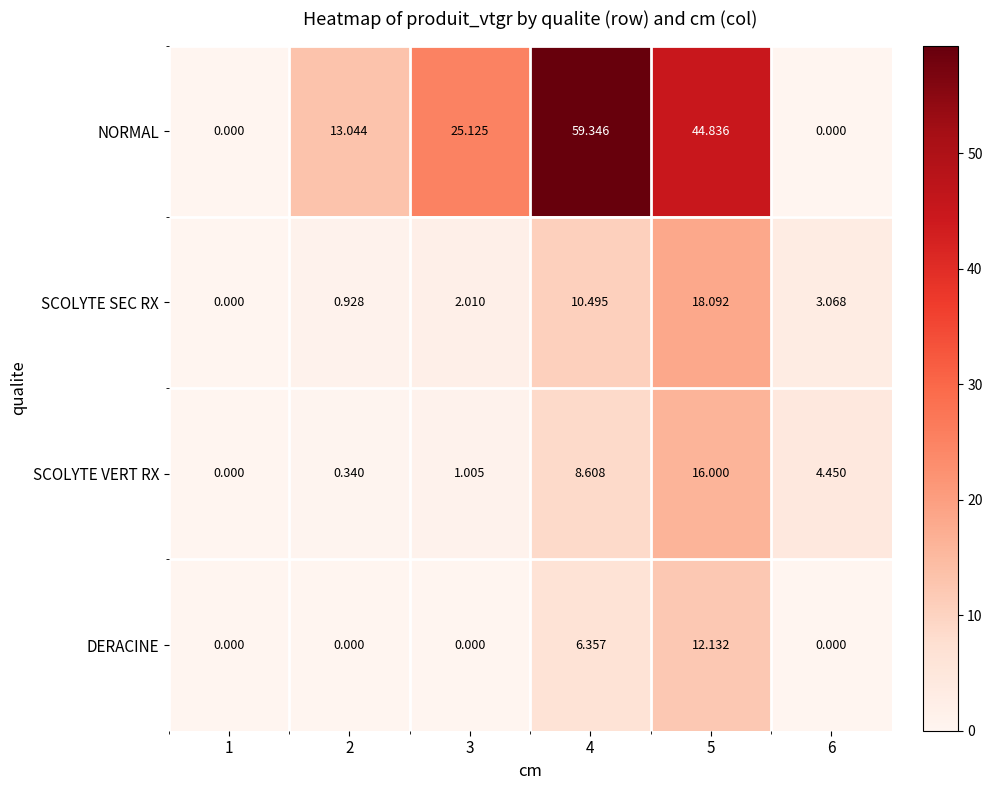

Rank the series by their maximum value, from highest to lowest.

NORMAL, SCOLYTE SEC RX, SCOLYTE VERT RX, DERACINE